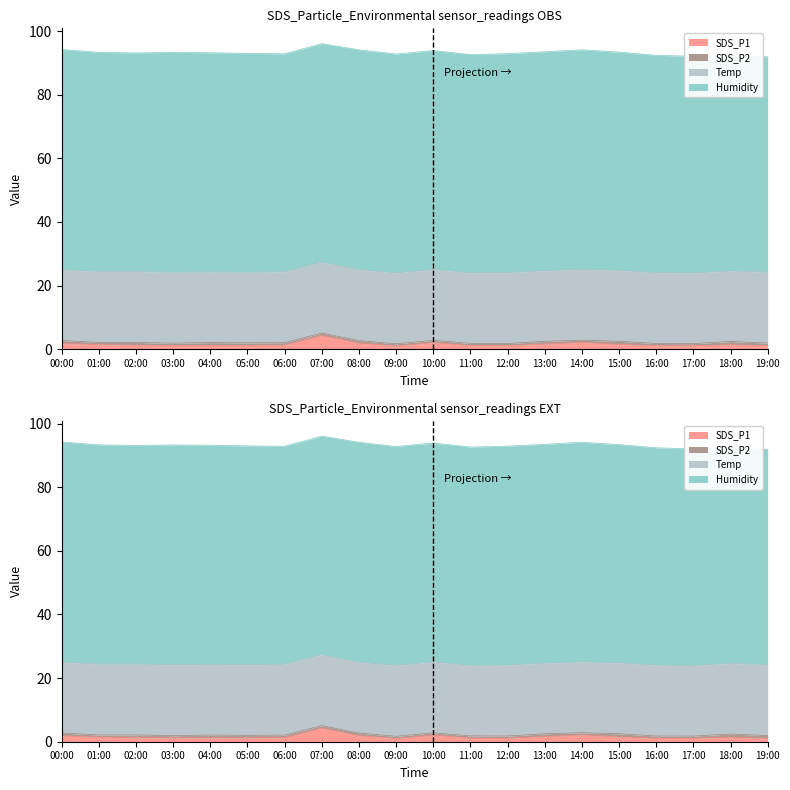

What is the smallest value displayed?

0.7